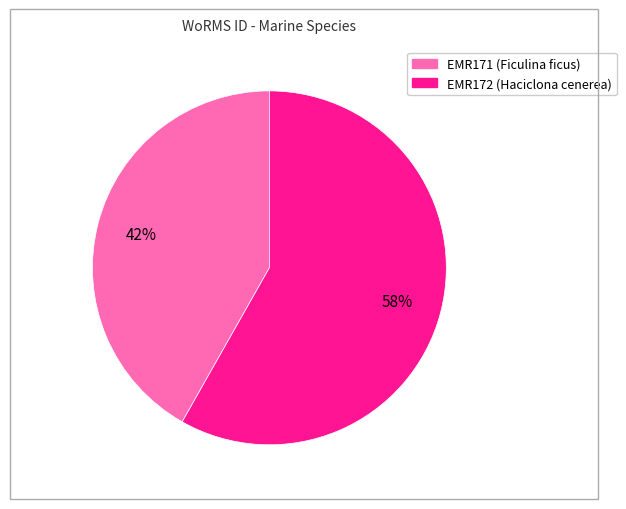

To the nearest percent, what portion does EMR171 represent?

42%